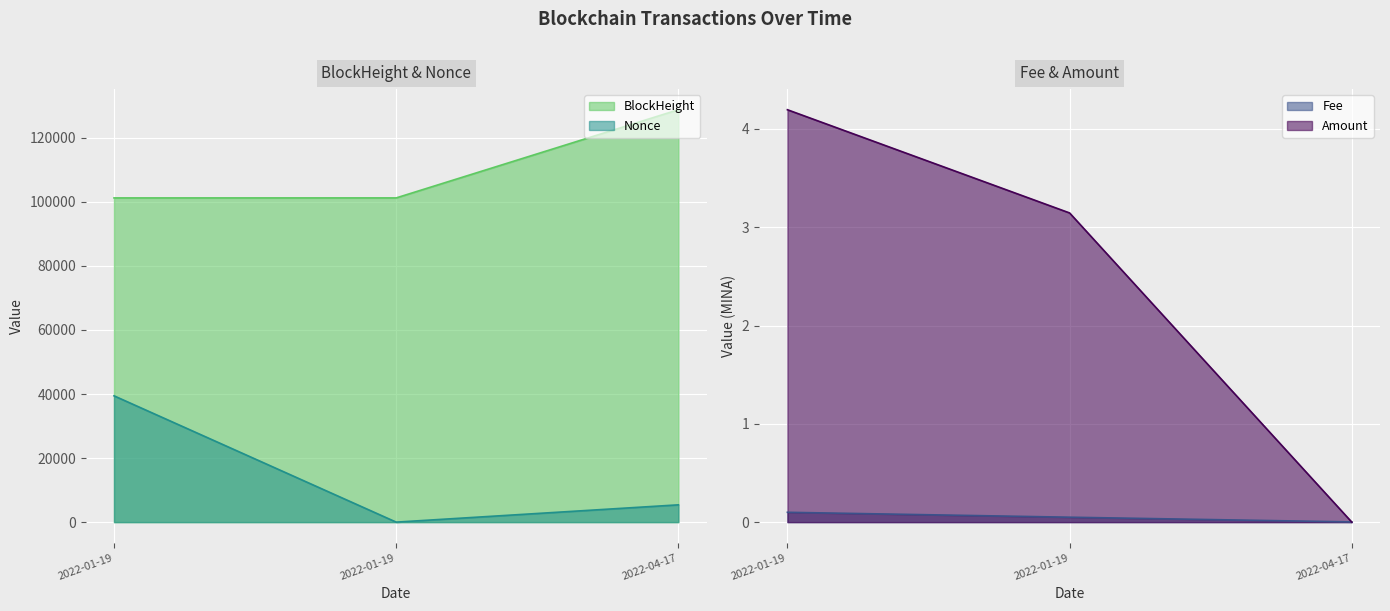

Where is BlockHeight nearest to the value 115012?

2022-01-19